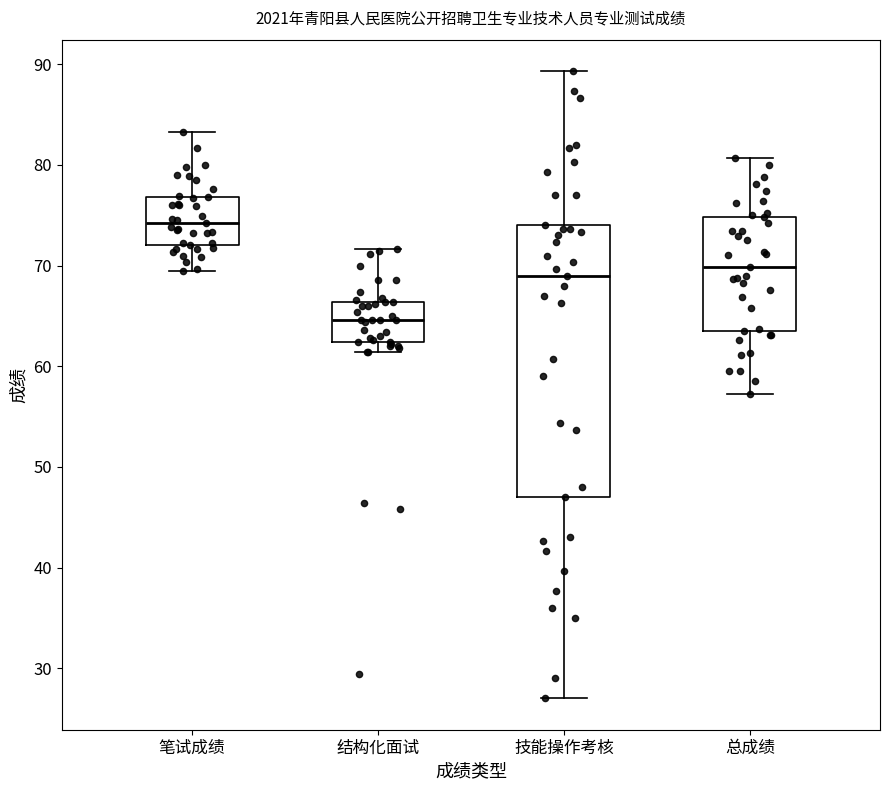

Where does the lower whisker of the box for 技能操作考核 end on the y-axis? The values are not printed on the chart, so give them approximately, as read against the axis.

27